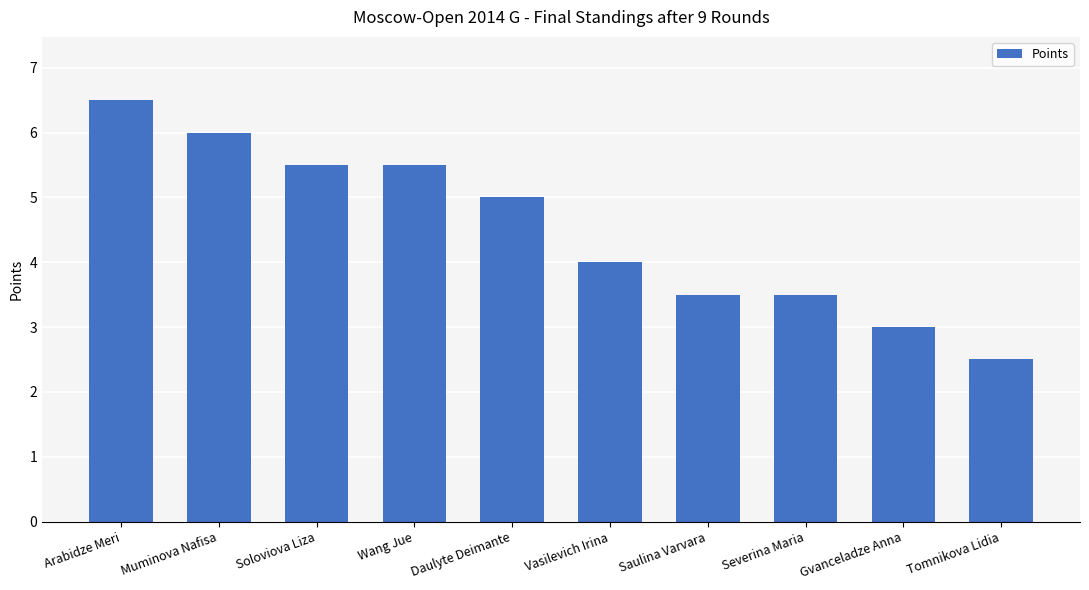

Which category has the highest value across all series?

Arabidze Meri